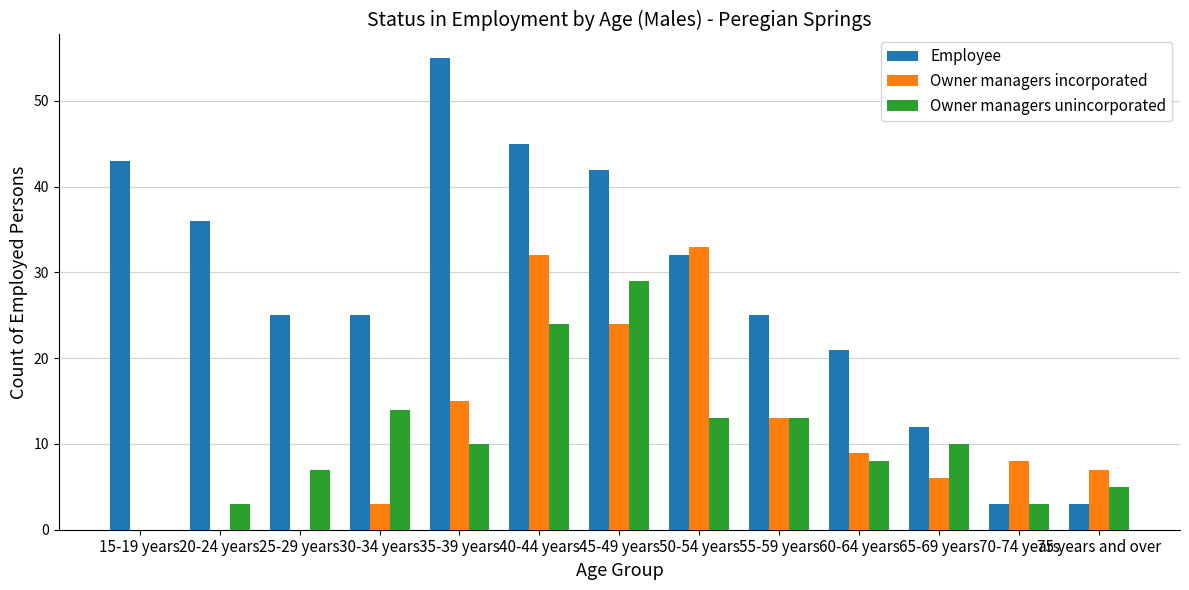

The Owner managers unincorporated series shows 13 at 50-54 years. True or false?

True